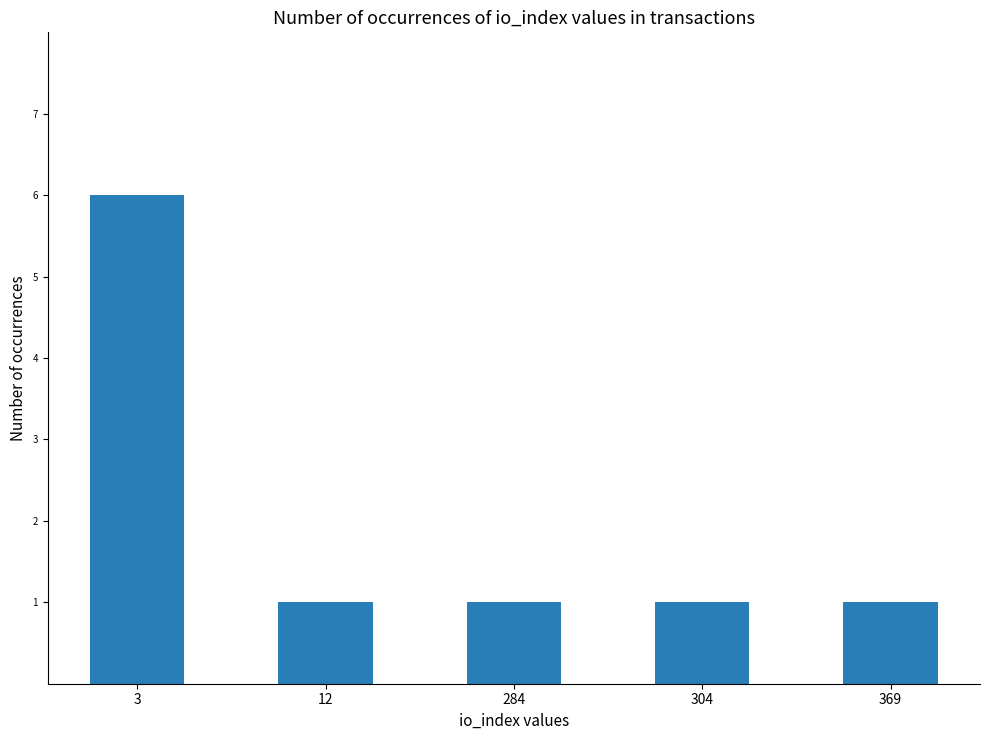

What is the ratio of the value at 3 to the value at 304?

6.0